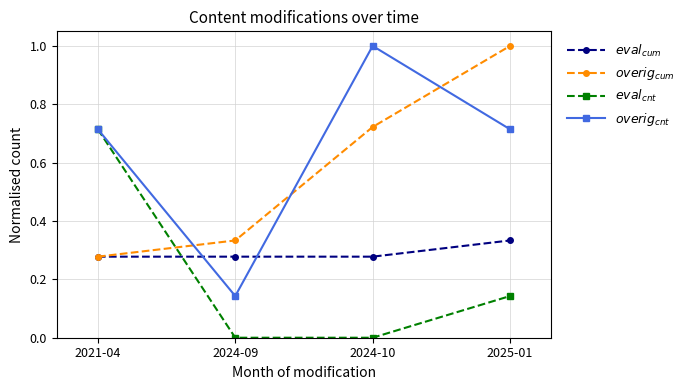

Where is the first local maximum for $overig_{cnt}$?

2024-10